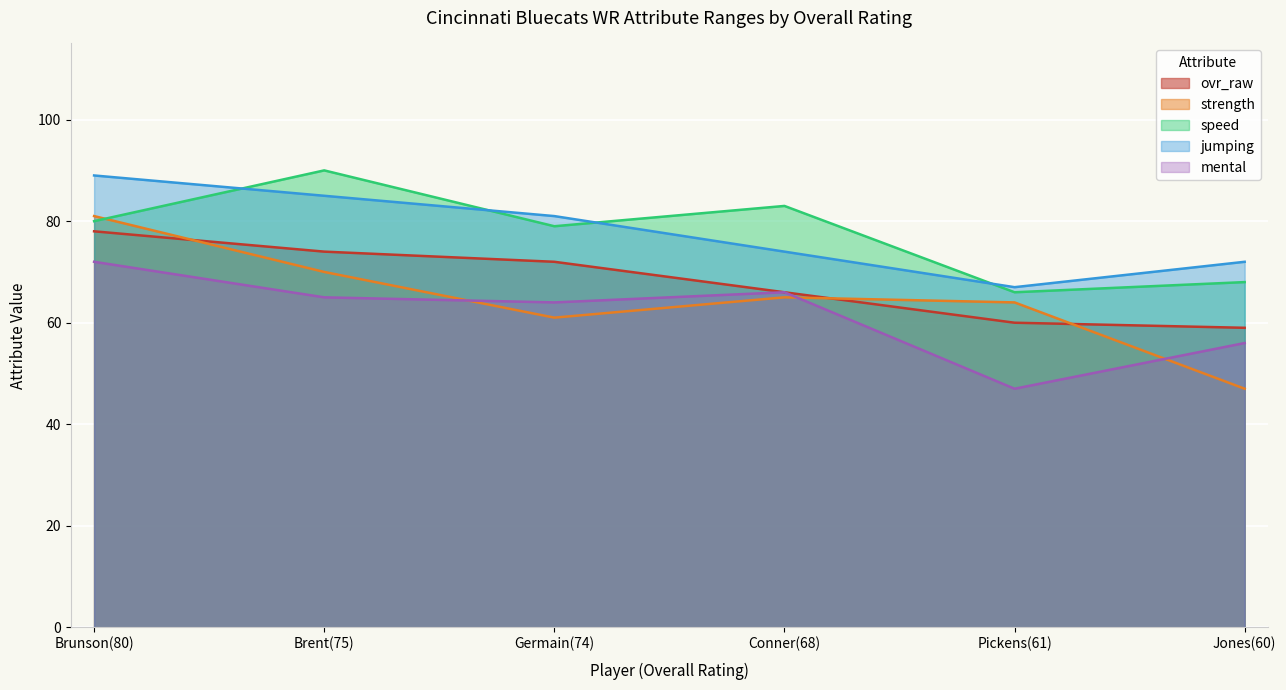

At which label does mental reach its peak?

Brunson(80)